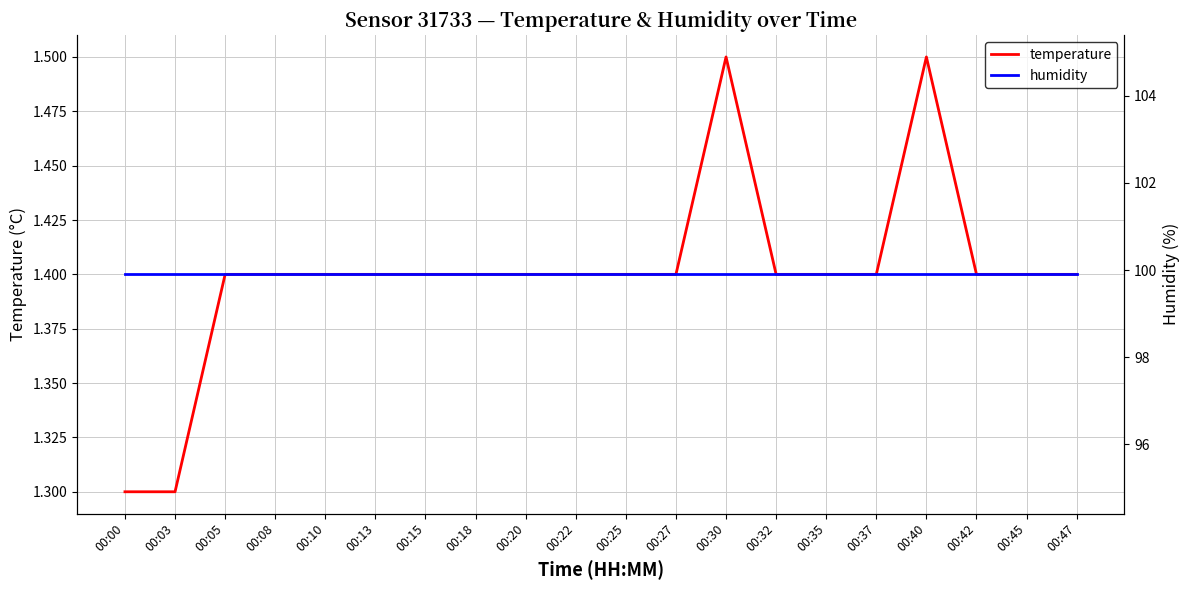

Which has a higher value, 00:18 or 00:00?

00:18